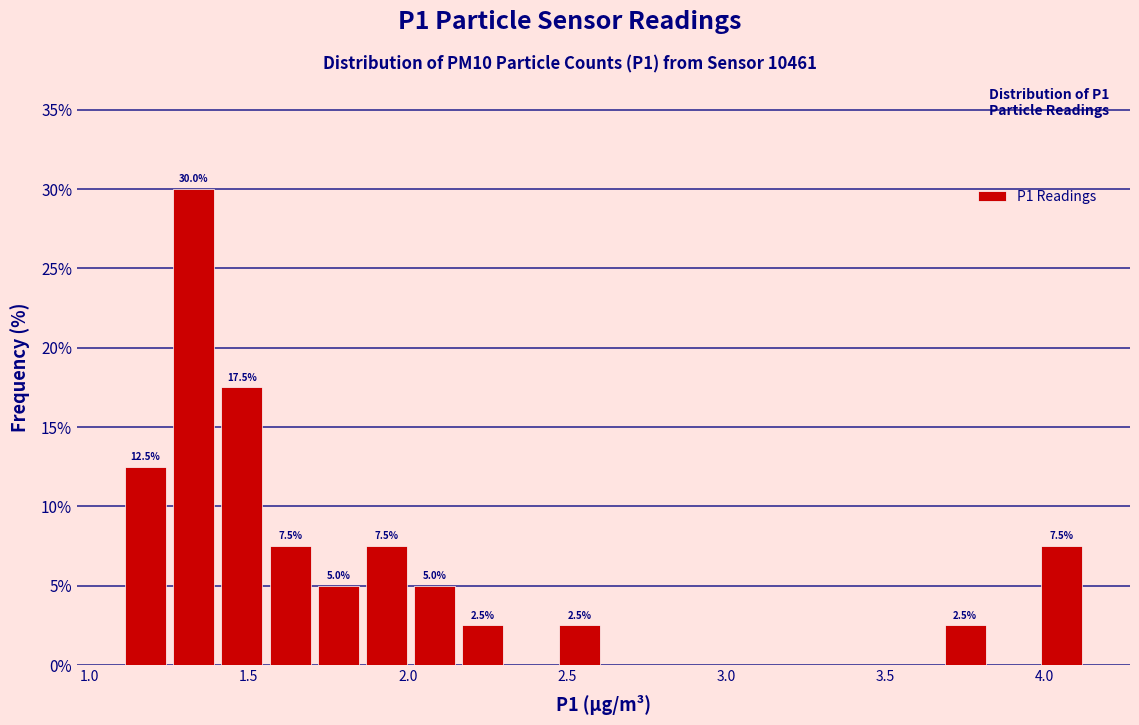

Around what value on the x-axis is the tallest bar? Give the approximate position of its centre, as read against the axis.

1.35